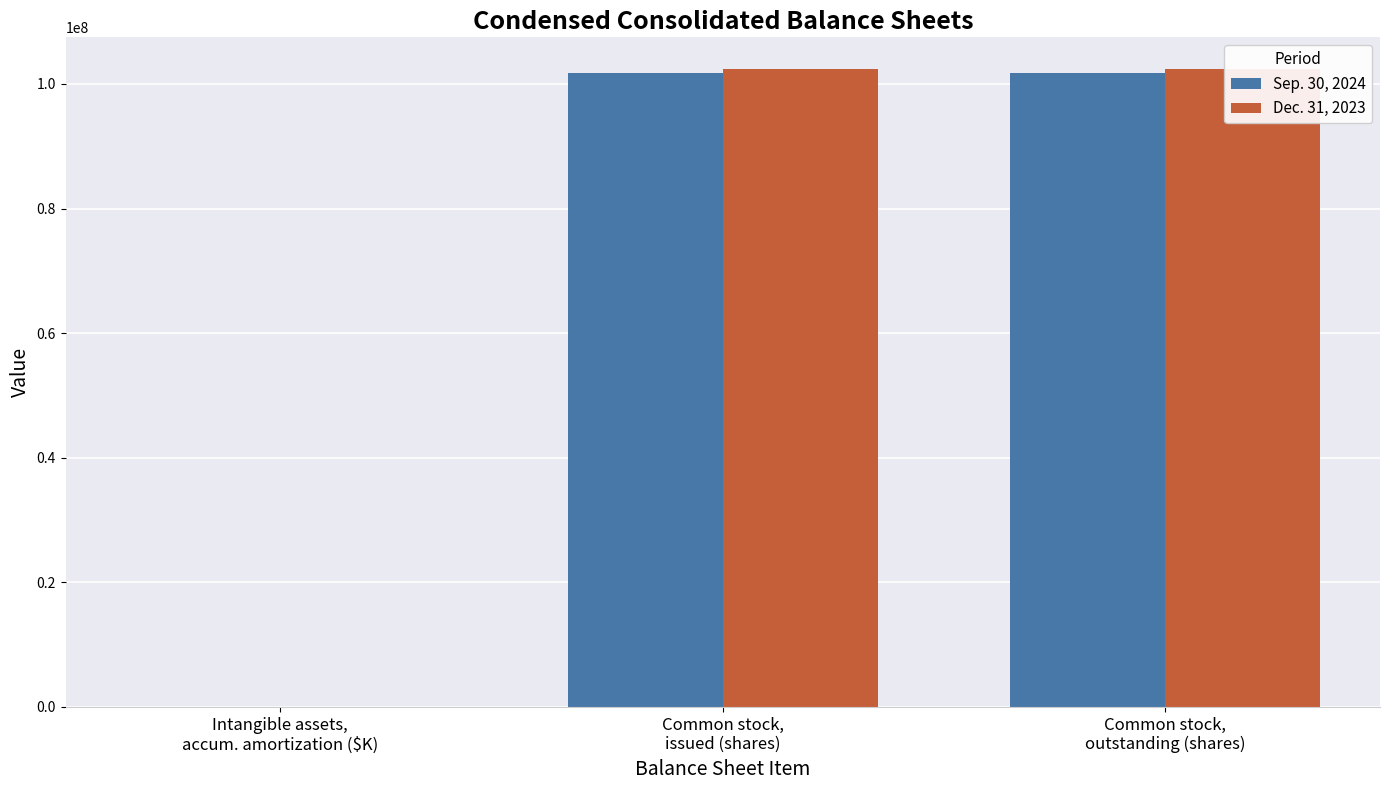

At Intangible assets,
accum. amortization ($K), list the series in order from largest to smallest.

Sep. 30, 2024, Dec. 31, 2023